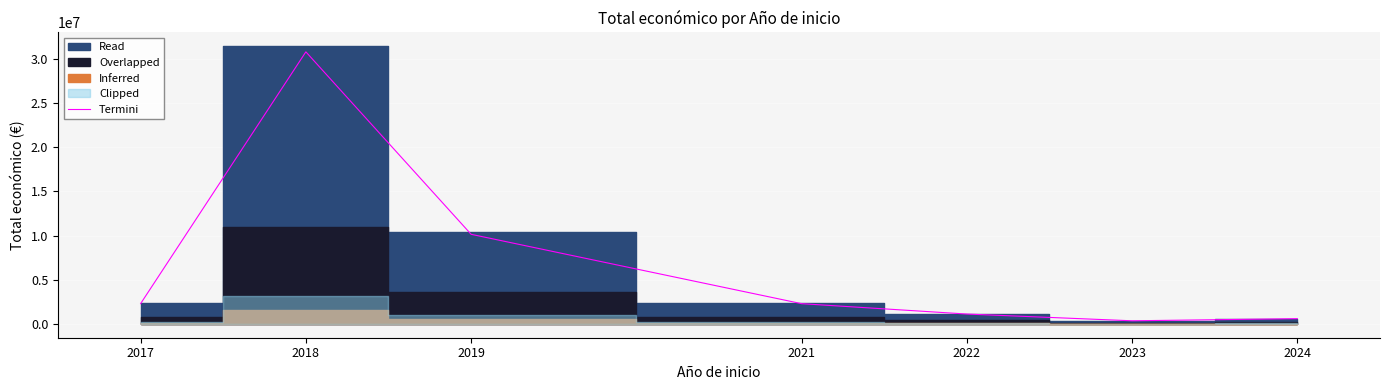

Rank the categories by value from highest to lowest.

2018, 2019, 2017, 2021, 2022, 2024, 2023